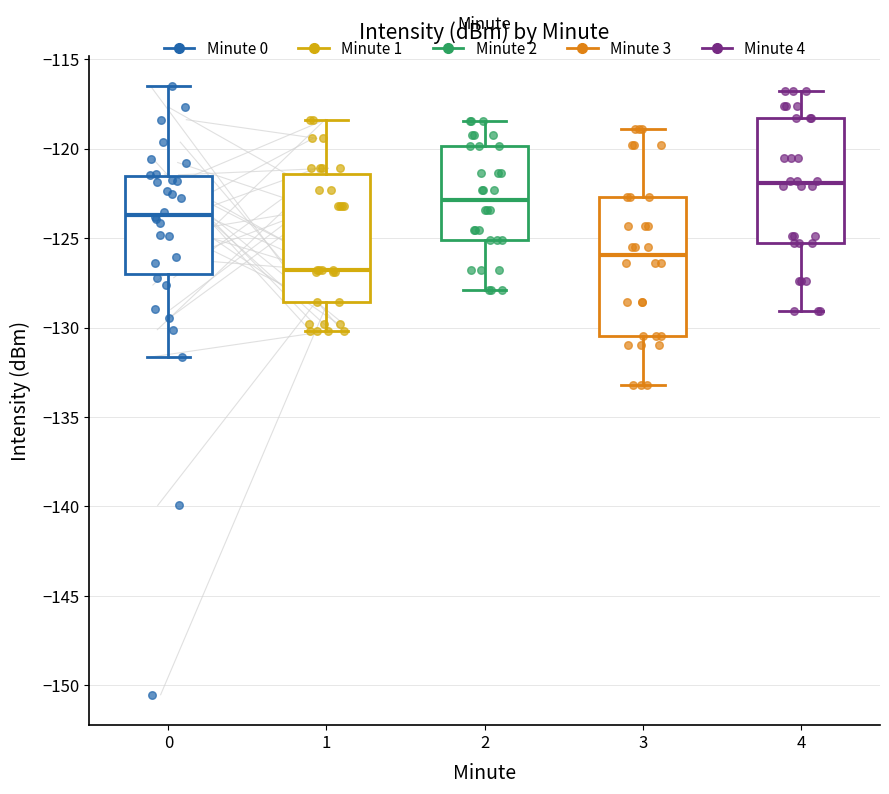

Which box's median line is the highest?

4